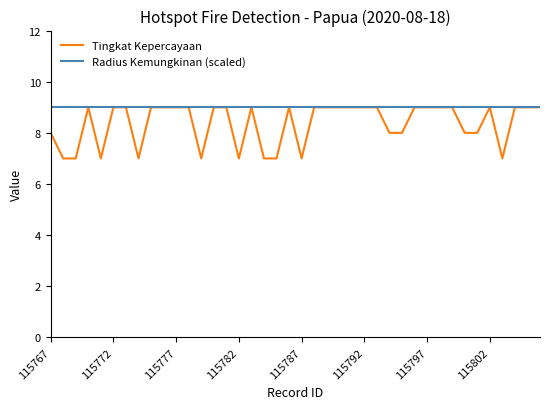

Which series has the largest range (max minus min)?

Tingkat Kepercayaan